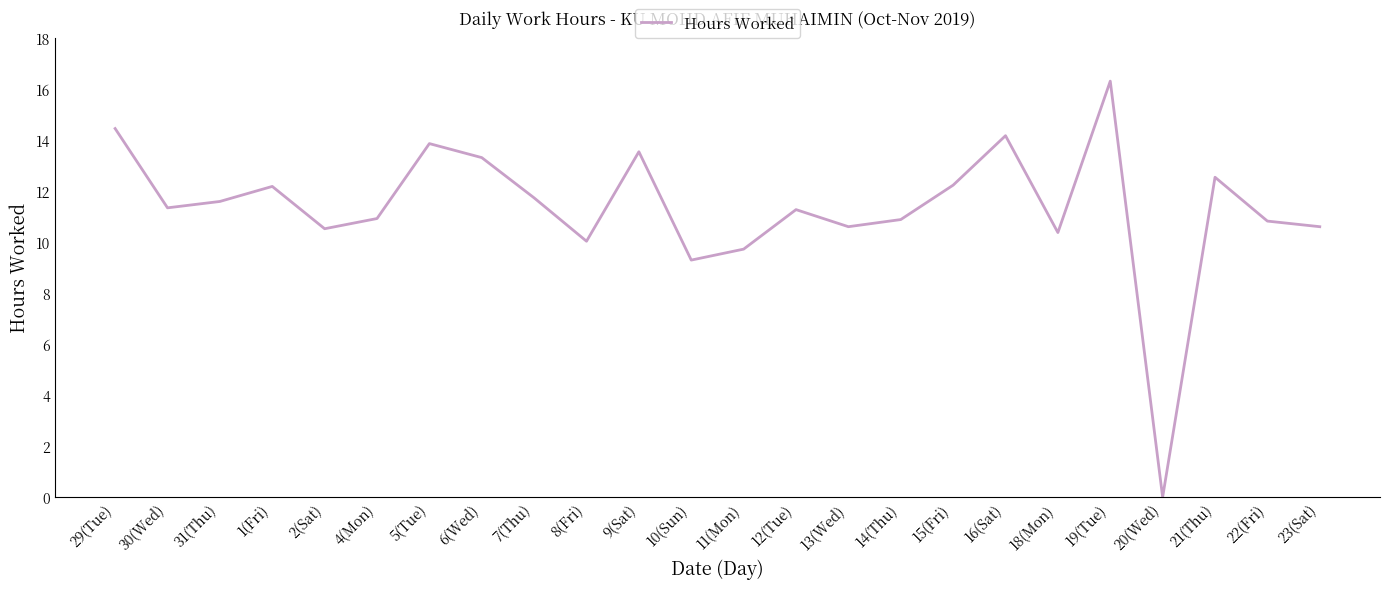

Which category has the highest value across all series?

19(Tue)